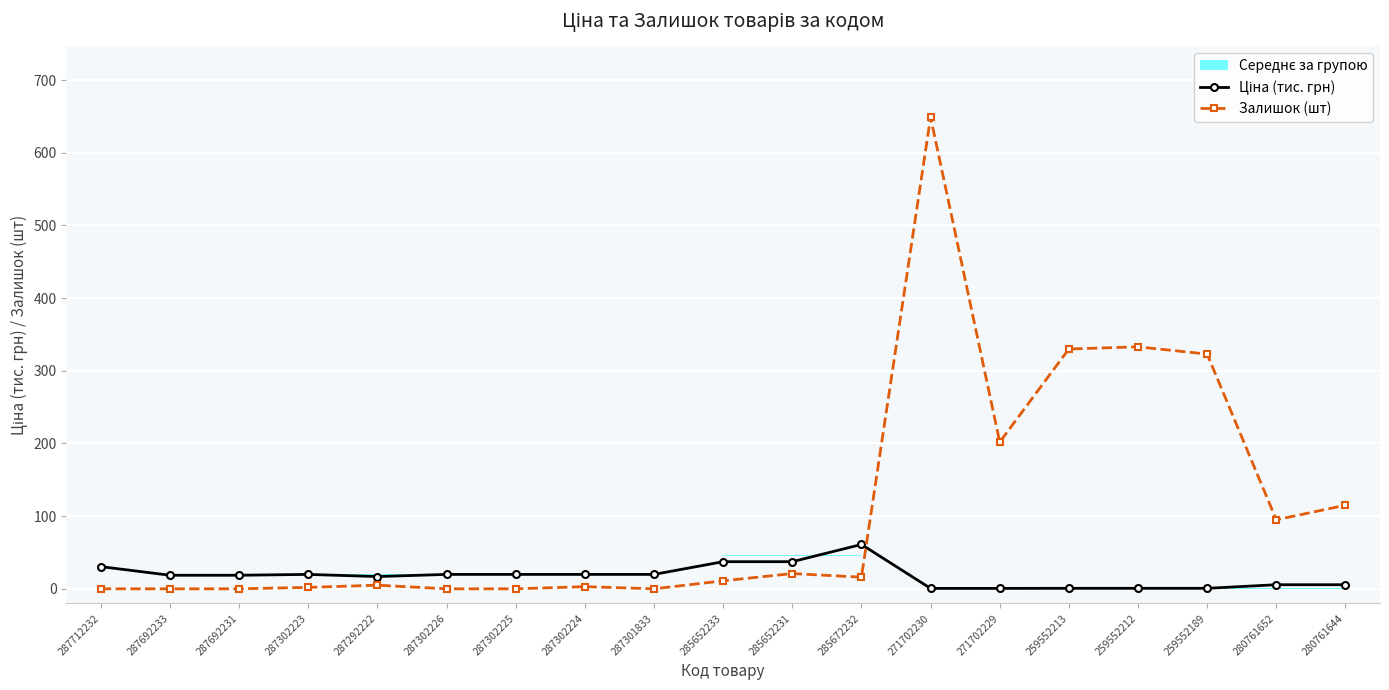

What is the difference between the highest and lowest values at 280761644?

109.4